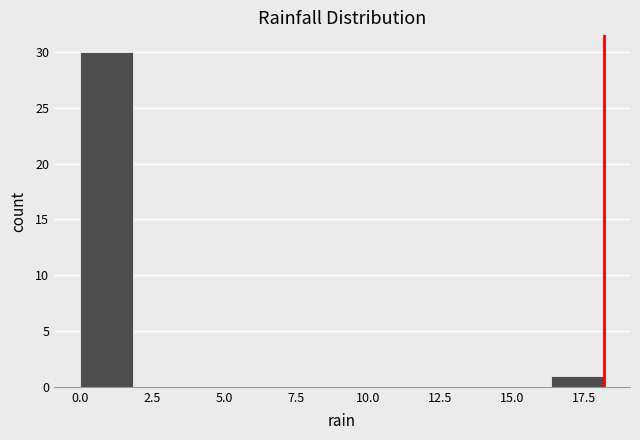

Read against the x-axis, roughly where is the centre of the tallest bar?

1.0